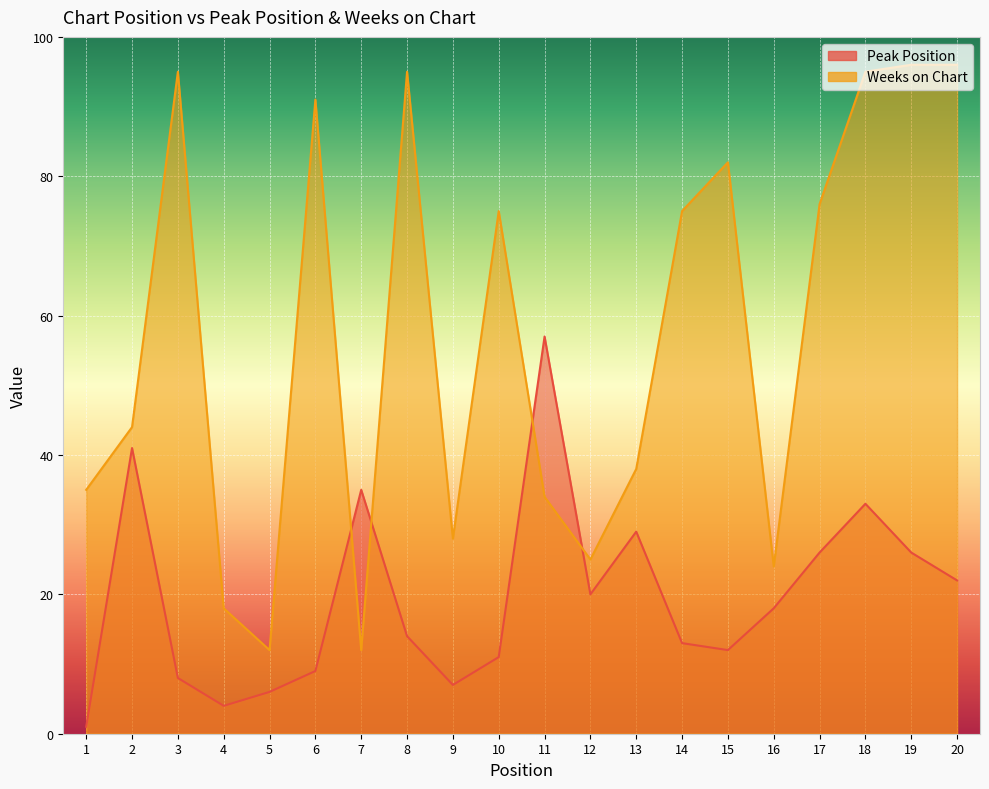

At how many categories does at least one series exceed 18?

18